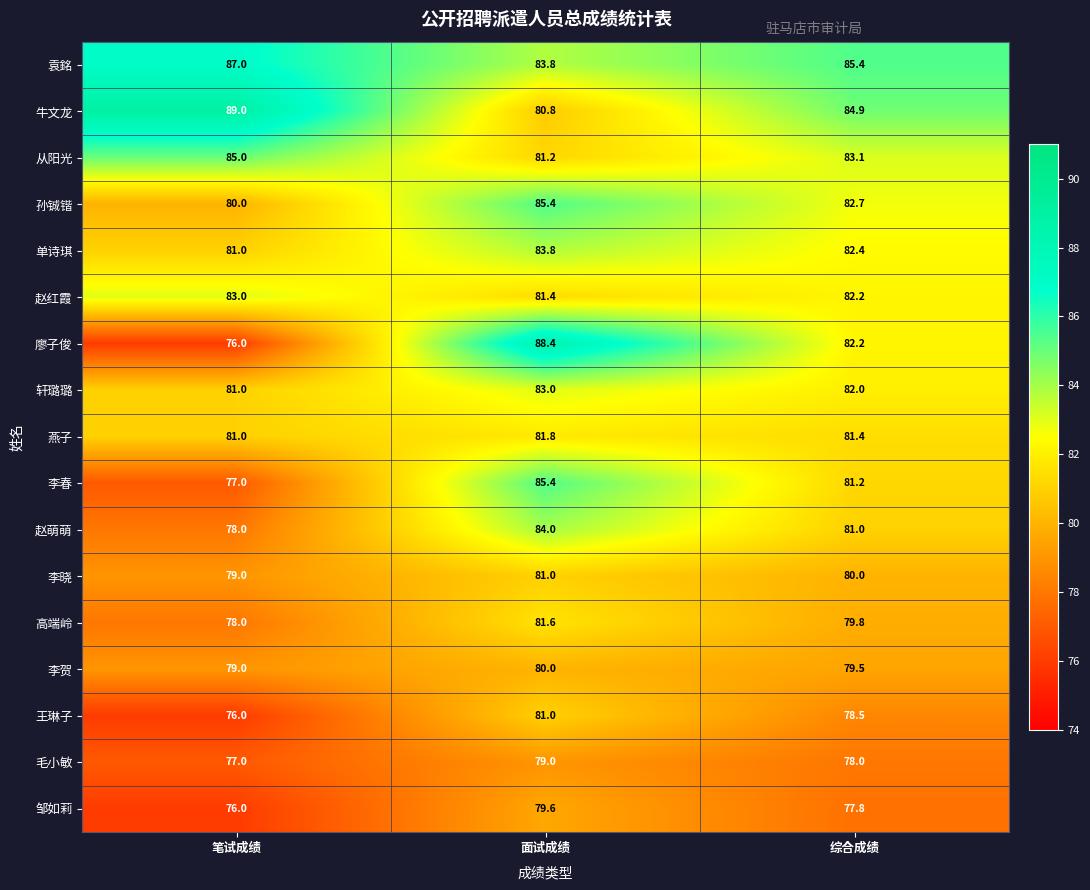

What is the total value across all series at 面试成绩?

1401.2